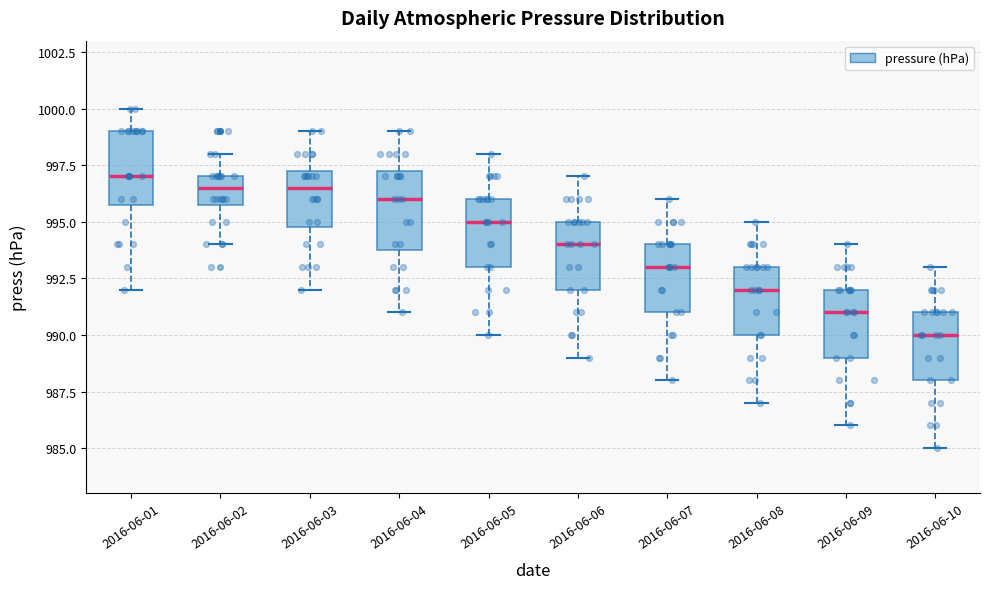

Reading left to right, read every box against the y-axis: the position of its median line, the range the box covers, and the ends of its whiskers. The values are not printed on the chart, so give them approximately, as read against the axis.

2016-06-01: median 997.0, box 996.0 to 999.0, whiskers 992.0 to 1000.0
2016-06-02: median 996.5, box 996.0 to 997.0, whiskers 994.0 to 998.0
2016-06-03: median 996.5, box 995.0 to 997.5, whiskers 992.0 to 999.0
2016-06-04: median 996.0, box 994.0 to 997.5, whiskers 991.0 to 999.0
2016-06-05: median 995.0, box 993.0 to 996.0, whiskers 990.0 to 998.0
2016-06-06: median 994.0, box 992.0 to 995.0, whiskers 989.0 to 997.0
2016-06-07: median 993.0, box 991.0 to 994.0, whiskers 988.0 to 996.0
2016-06-08: median 992.0, box 990.0 to 993.0, whiskers 987.0 to 995.0
2016-06-09: median 991.0, box 989.0 to 992.0, whiskers 986.0 to 994.0
2016-06-10: median 990.0, box 988.0 to 991.0, whiskers 985.0 to 993.0